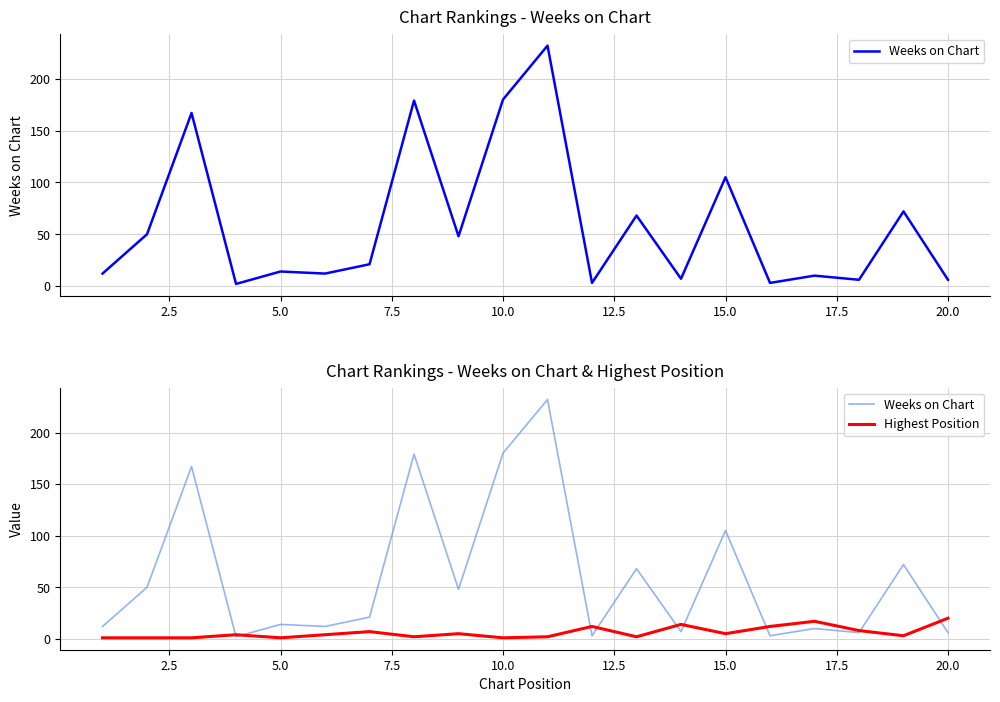

What is the average value of the Weeks on Chart series?

60